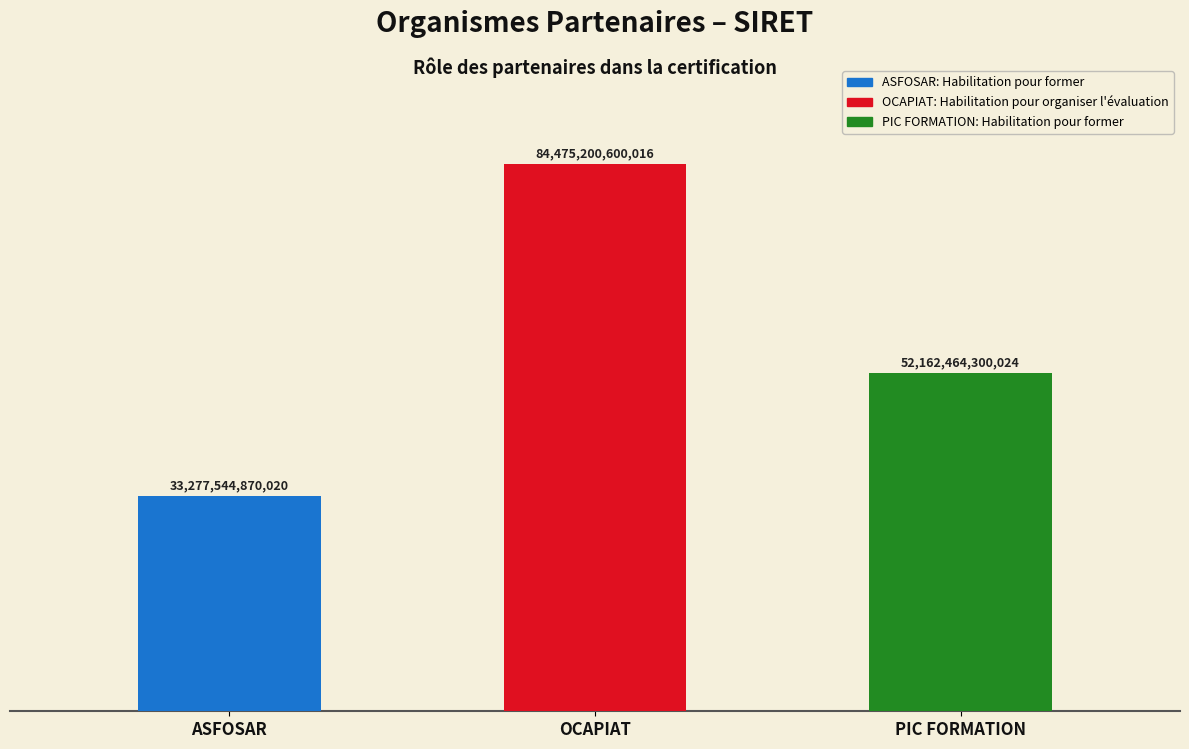

True or false: the data shows 72093348095173 at PIC FORMATION.

False